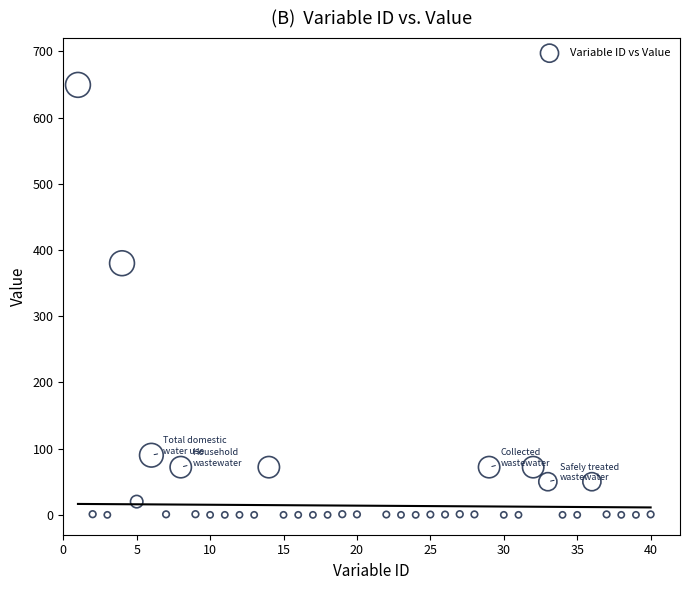

What Y value in the scatter plot is closest to 324?

380.0